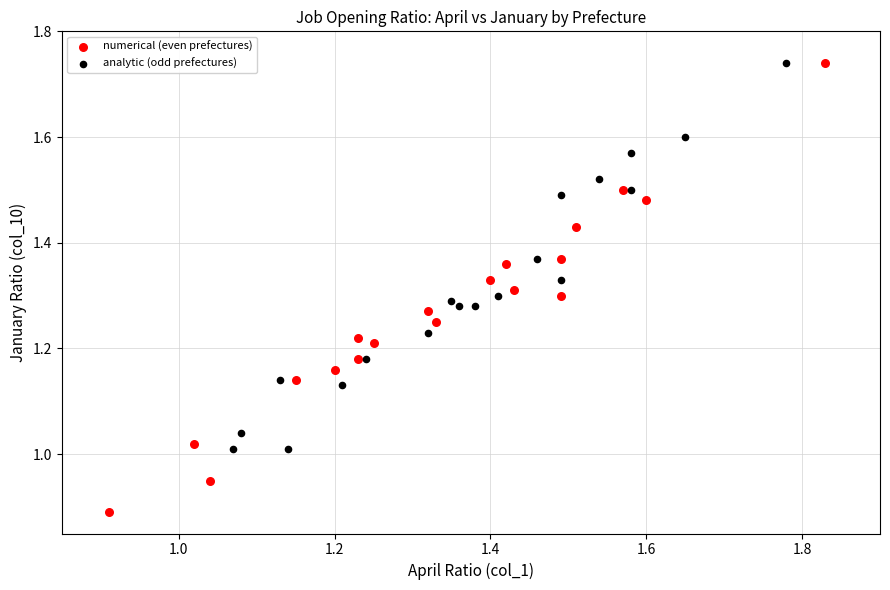

Which series reaches the minimum Y coordinate?

numerical (even prefectures)